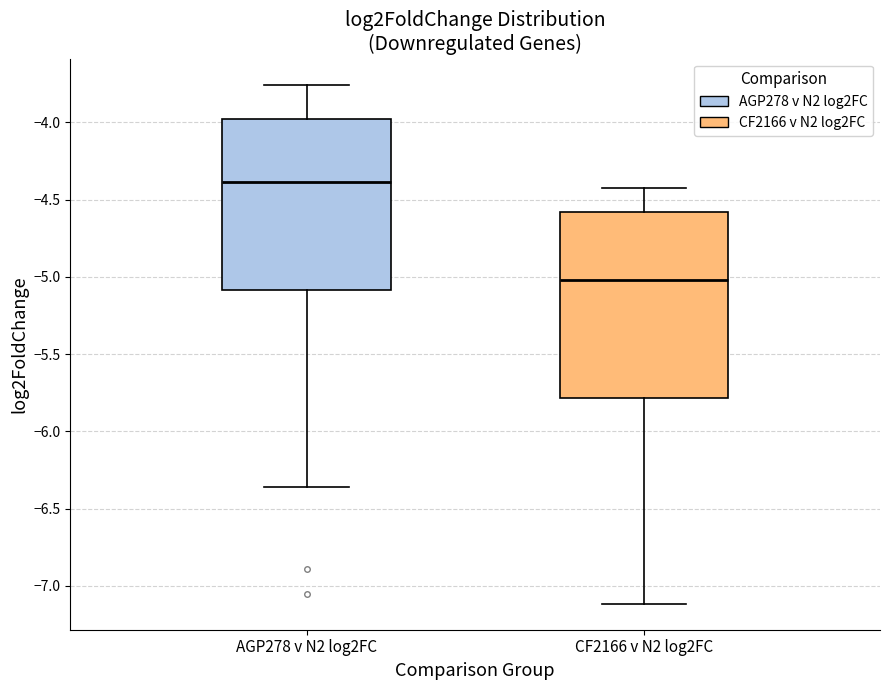

Reading left to right, transcribe this box plot: for each box, give where its median line is, the range the box spans, and where its two whiskers end, as read against the y-axis. The values are not printed on the chart, so give them approximately, as read against the axis.

AGP278 v N2 log2FC: median -4.40, box -5.10 to -4.00, whiskers -6.35 to -3.75
CF2166 v N2 log2FC: median -5.00, box -5.80 to -4.60, whiskers -7.10 to -4.40